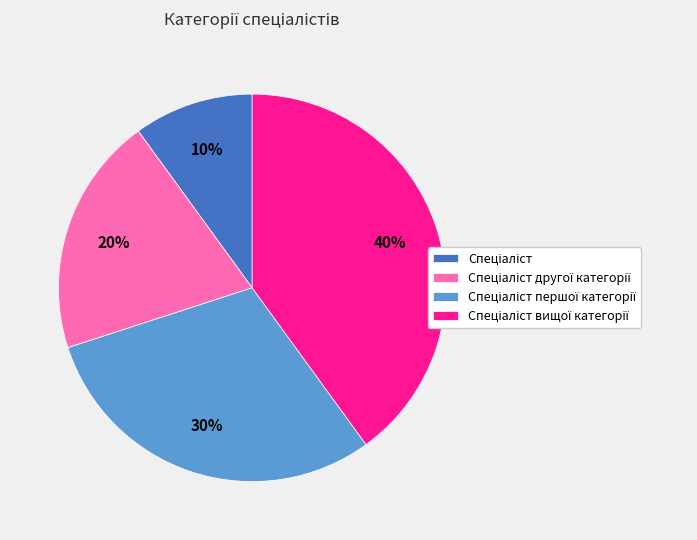

Is there any slice that represents more than half of the pie?

No